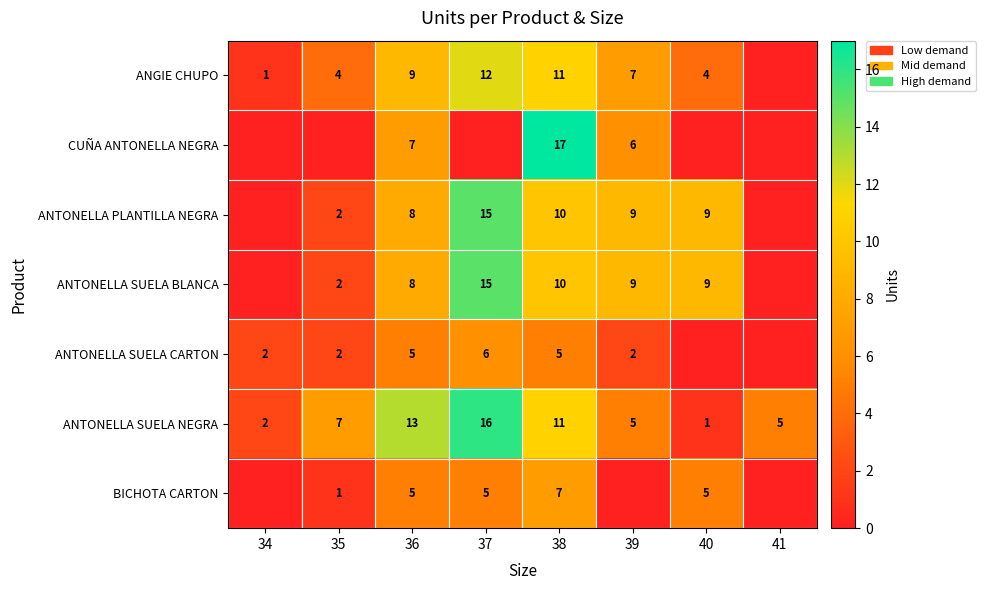

Which category has the highest value in the BICHOTA CARTON series?

38